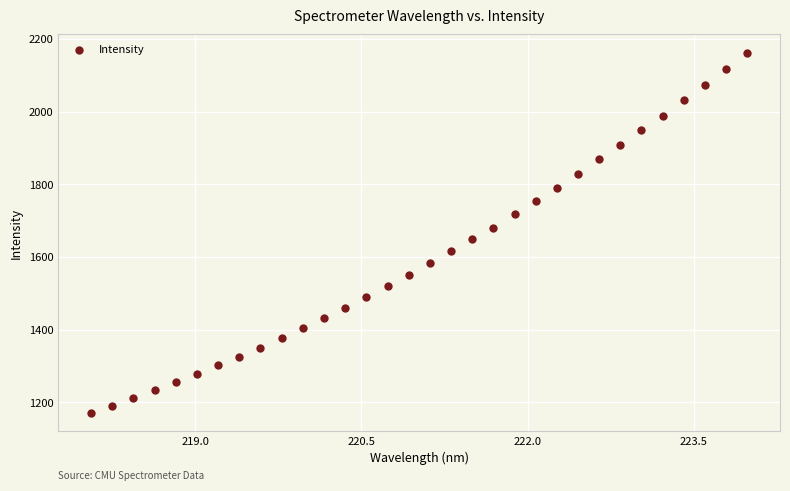

What is the range of X values (max minus min)?

5.9